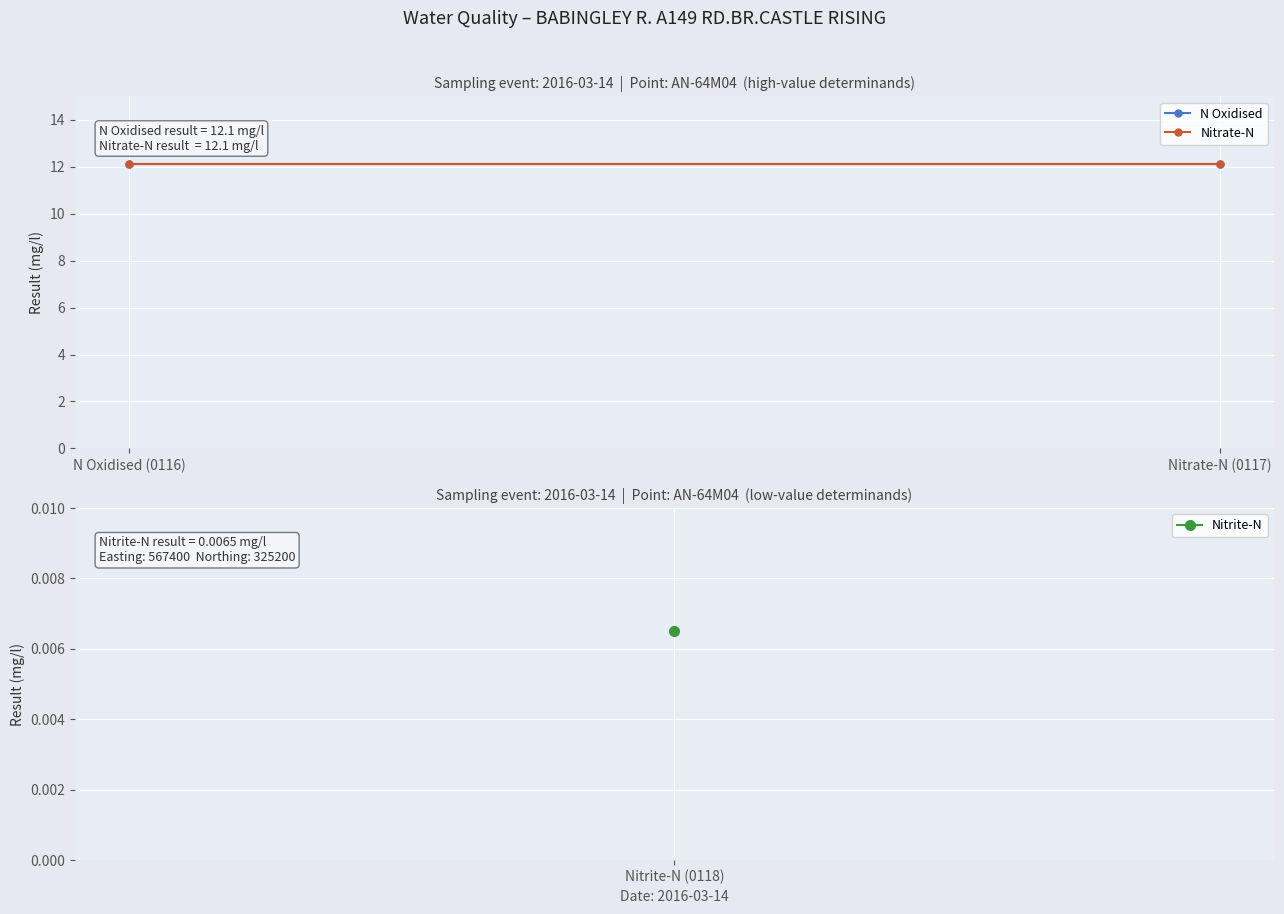

What is the difference between the highest and lowest values at 2016-03-14T09:22:00?

12.1